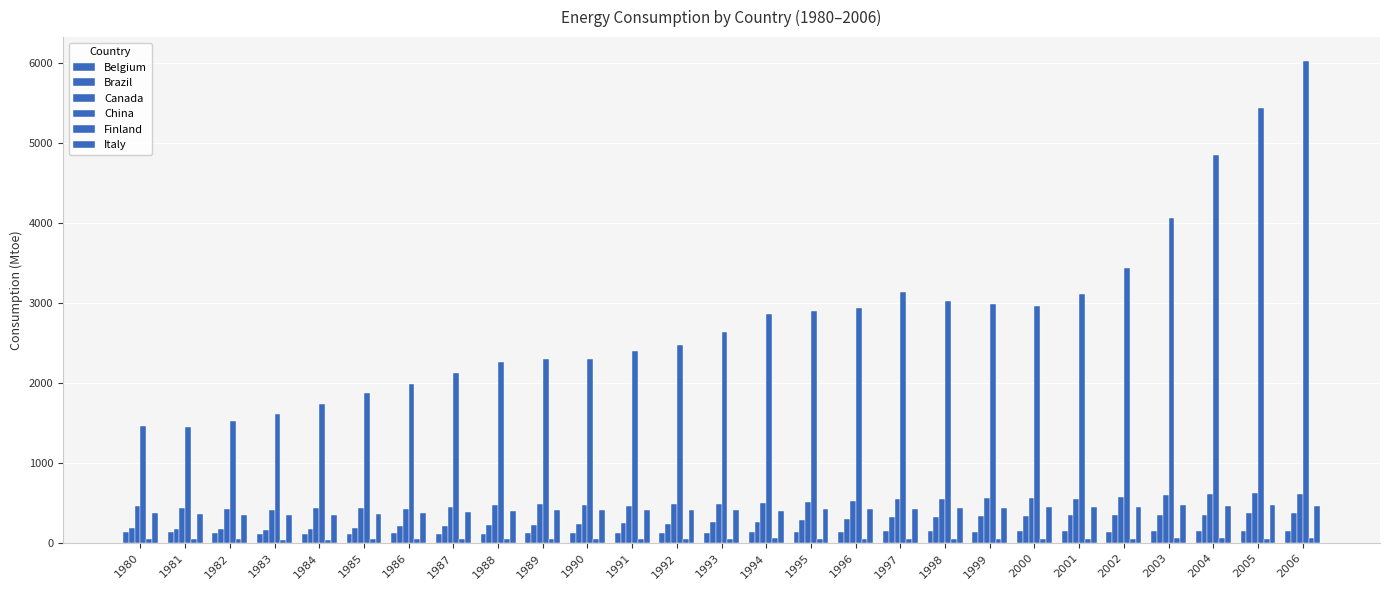

How many series are shown in this chart?

6